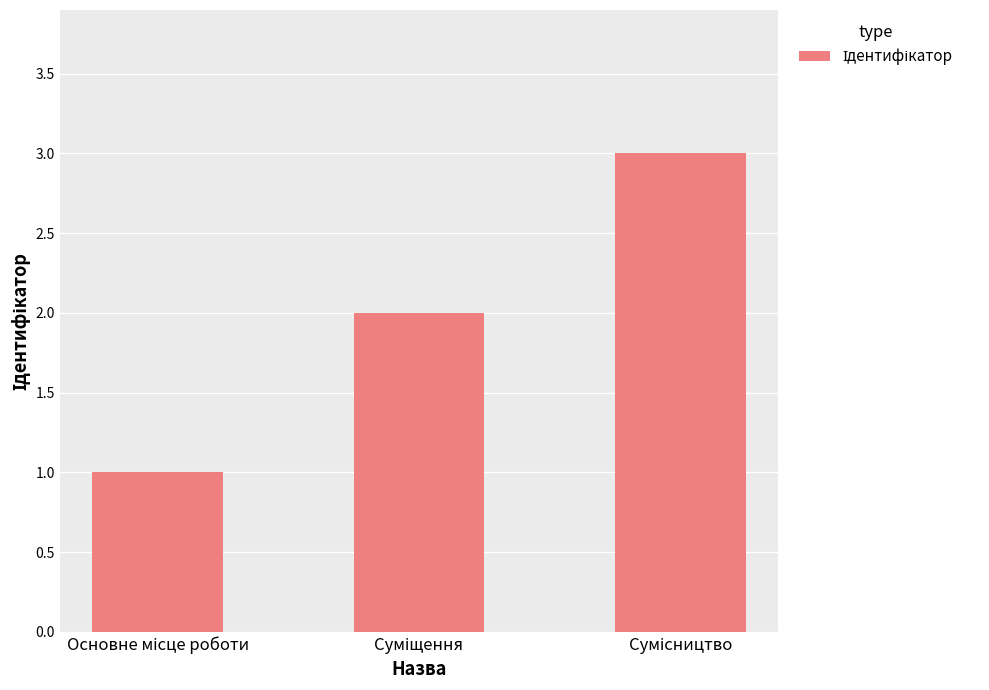

What is the greatest value displayed?

3